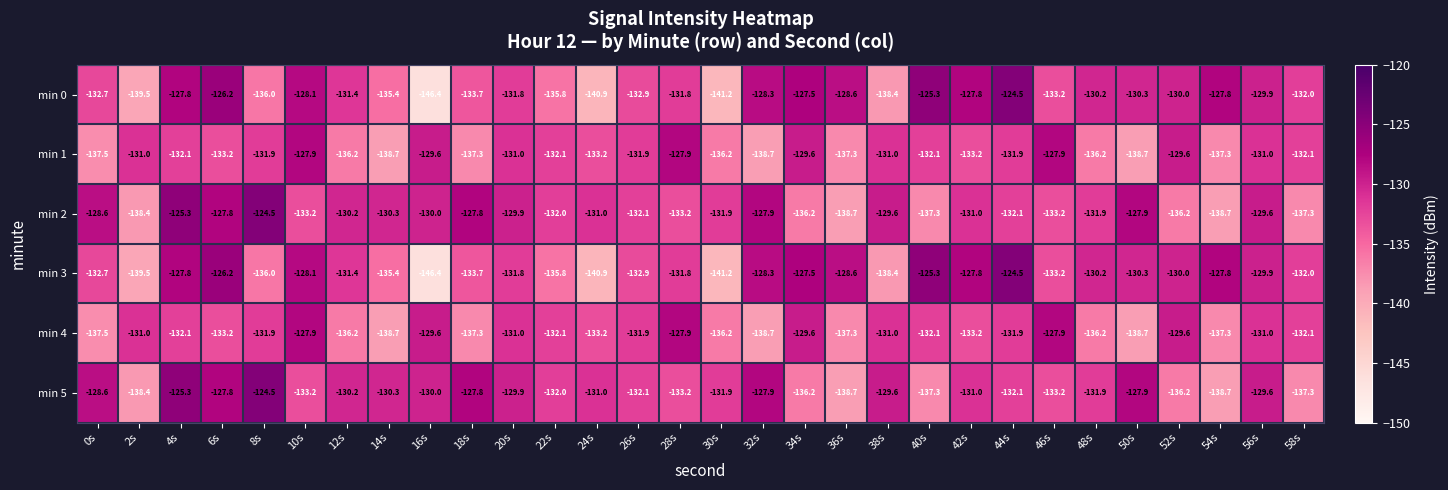

What is the difference between the highest and lowest values at 50s?

10.8